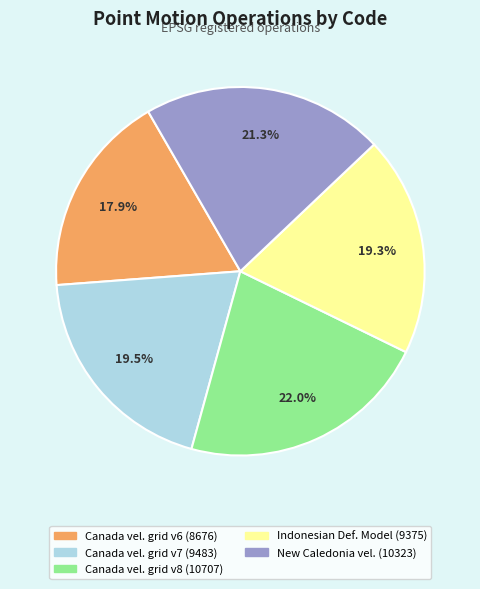

Does any single category account for the majority?

No